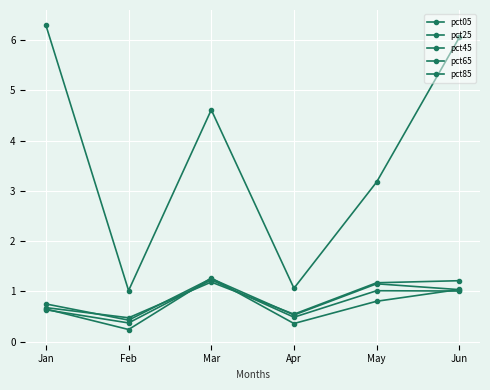

Reading left to right, transcribe all the data shown in this chart.

pct05: Jan=6.3	Feb=1.0	Mar=4.6	Apr=1.1	May=3.2	Jun=6.1
pct25: Jan=0.7	Feb=0.5	Mar=1.2	Apr=0.5	May=1.2	Jun=1.2
pct45: Jan=0.7	Feb=0.4	Mar=1.3	Apr=0.5	May=1.2	Jun=1.0
pct65: Jan=0.6	Feb=0.4	Mar=1.2	Apr=0.5	May=1.0	Jun=1.0
pct85: Jan=0.6	Feb=0.2	Mar=1.3	Apr=0.4	May=0.8	Jun=1.0